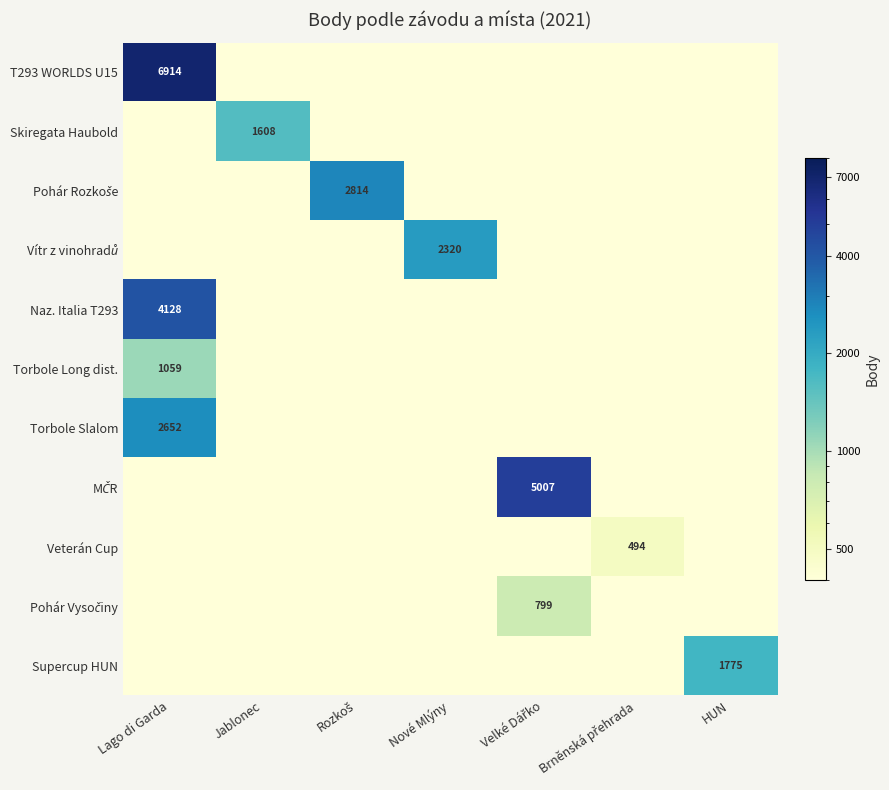

True or false: Supercup HUN has a value of 0.0 at Velké Dářko.

True